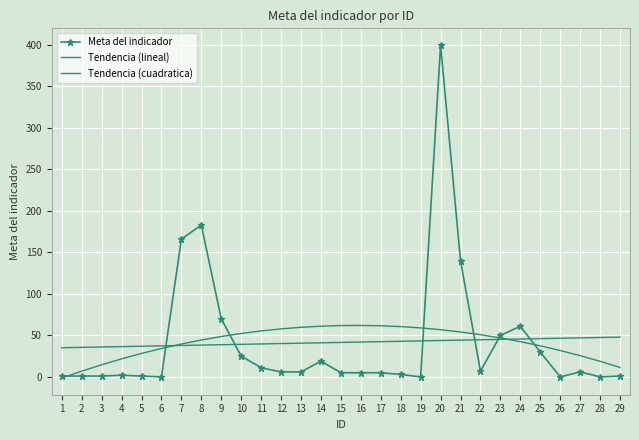

How many interior local peaks does the Meta del indicador series have?

6